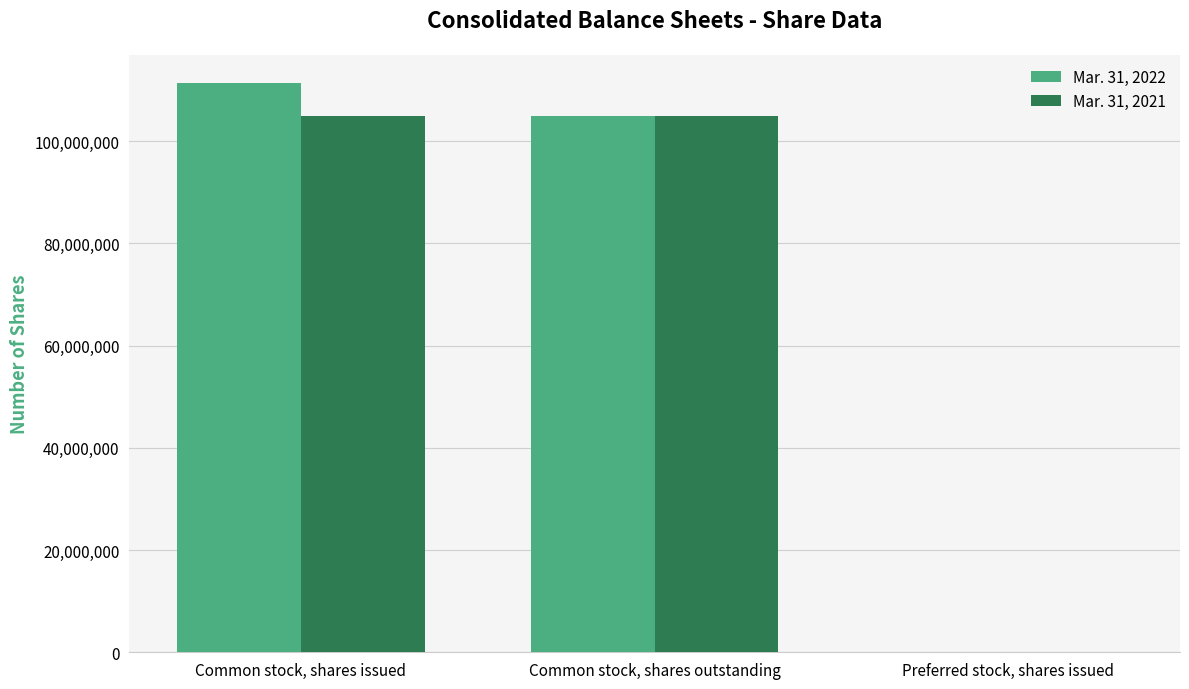

What is the maximum value shown in the chart?

111313175